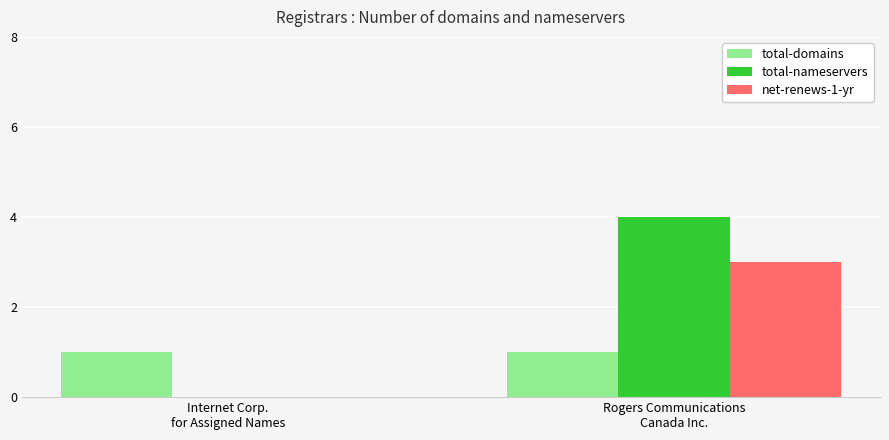

Which series changed the most between Internet Corp.
for Assigned Names and Rogers Communications
Canada Inc.?

total-nameservers